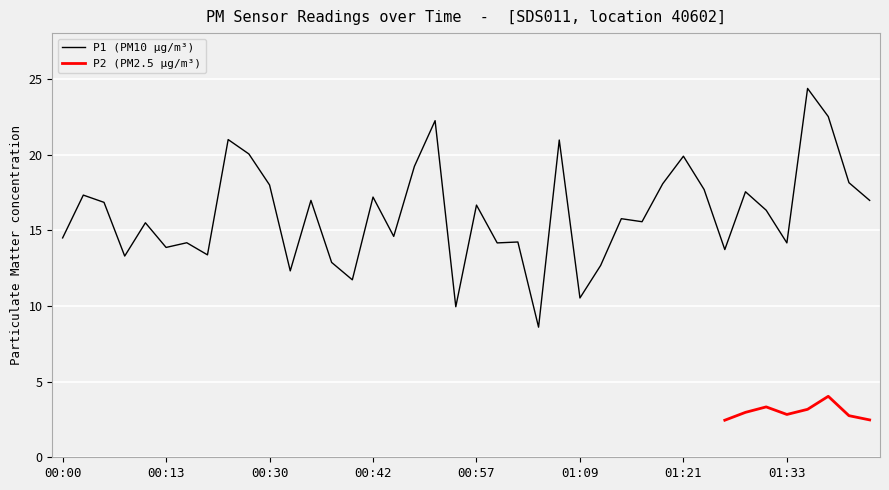

What is the highest value of the P1 (PM10 µg/m³) series?

24.4